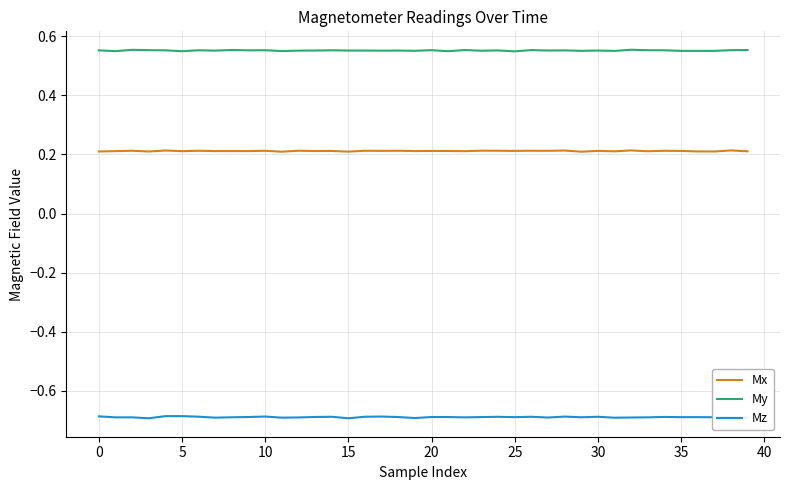

Rank the series by their average value, from lowest to highest.

Mz, Mx, My